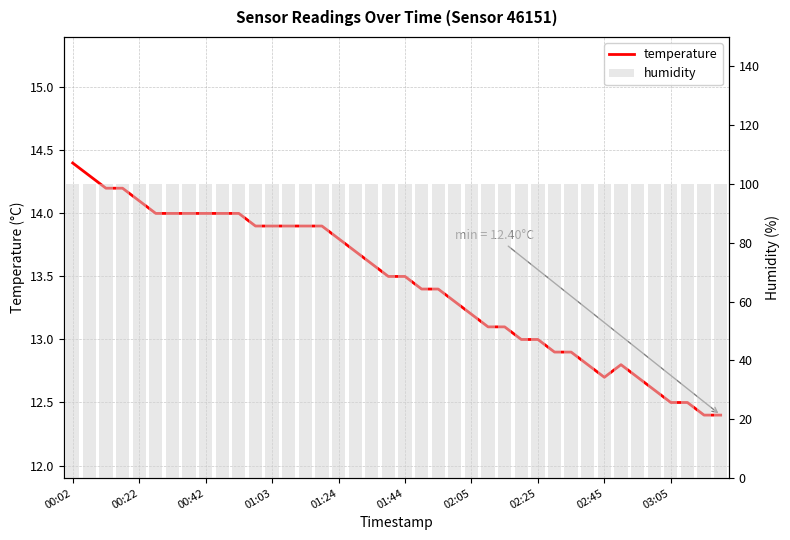

What is the spread (max minus min) of values at 26?

86.8